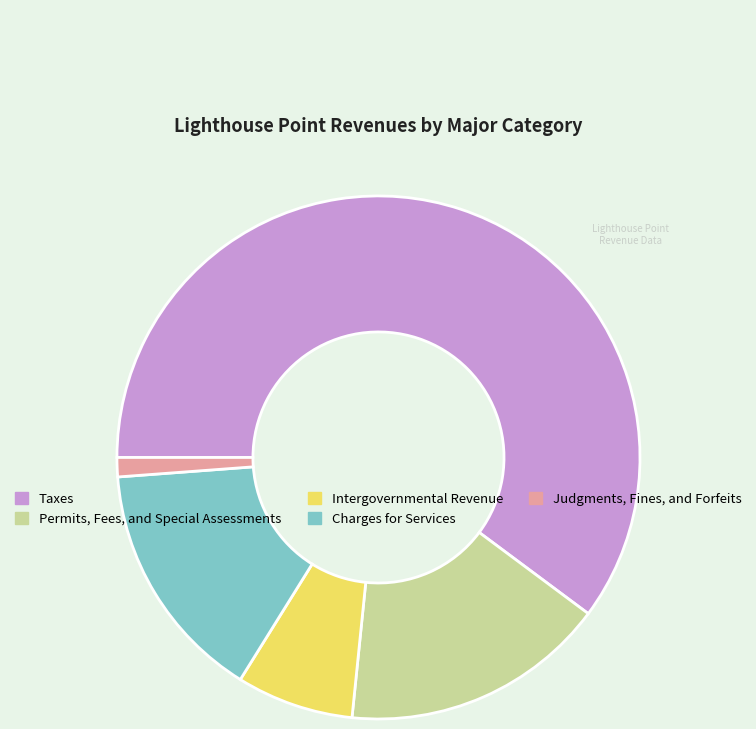

Combined, do Permits, Fees, and Special Assessments and Intergovernmental Revenue account for over 50%?

No